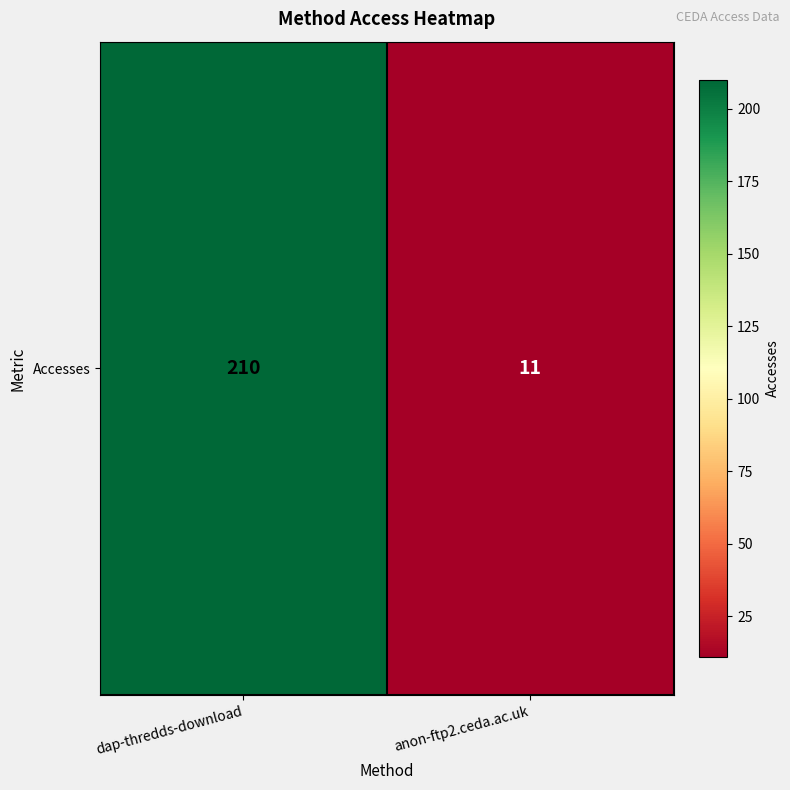

Rank the categories by value from lowest to highest.

anon-ftp2.ceda.ac.uk, dap-thredds-download